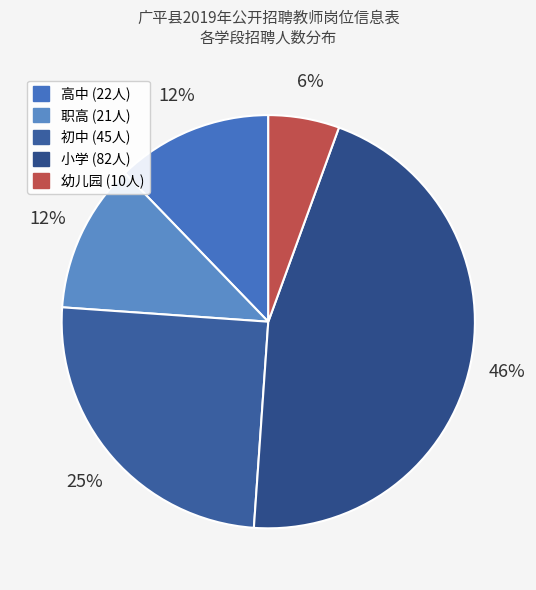

What is the ratio of the value at 小学 to the value at 初中?

1.8